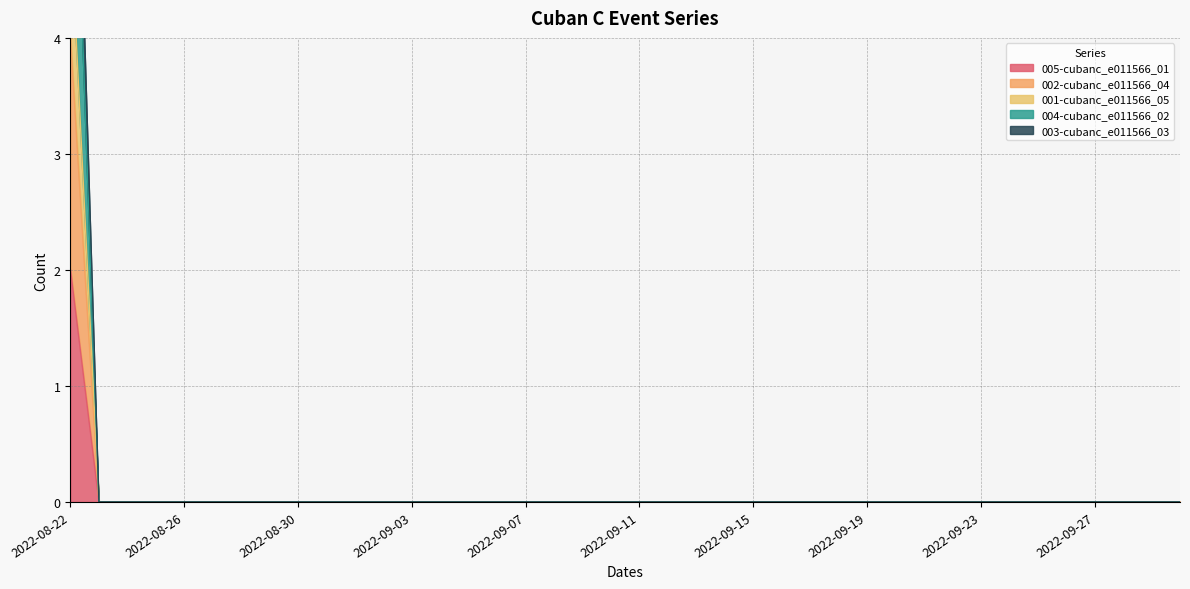

Which series has the largest total across all categories?

003-cubanc_e011566_03